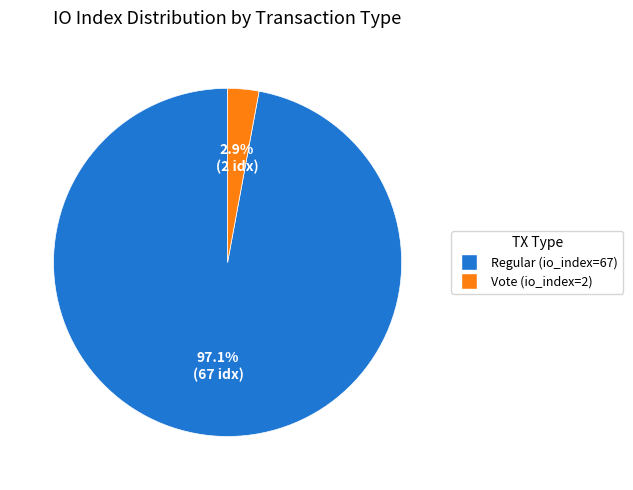

To the nearest percent, what is the combined percentage of Vote (io_index=2) and Regular (io_index=67)?

100%